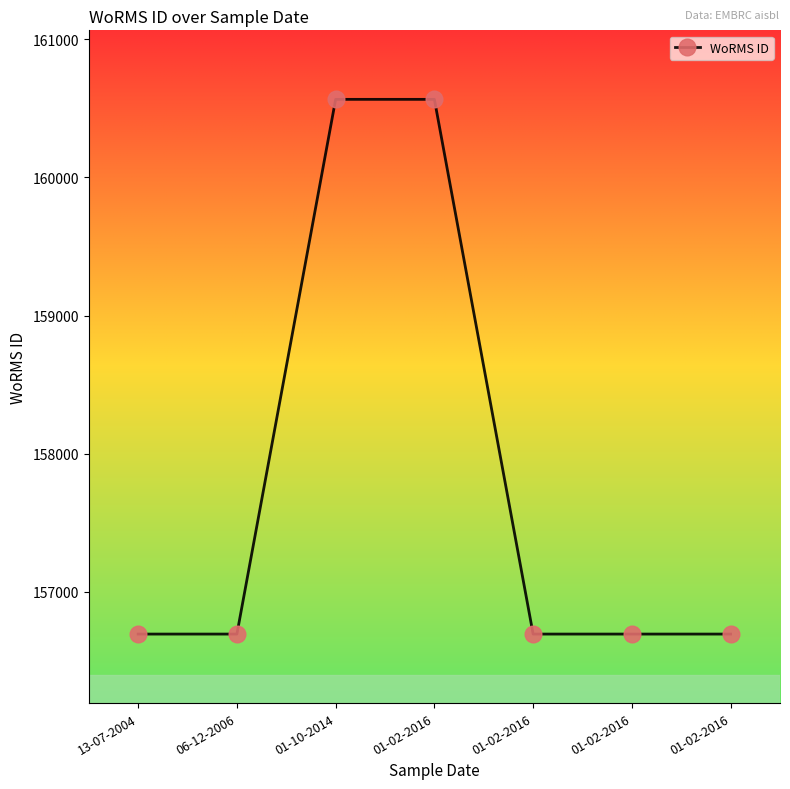

Reading left to right, list all the values displayed in this chart.

156692	156692	160566	160566	156692	156692	156692